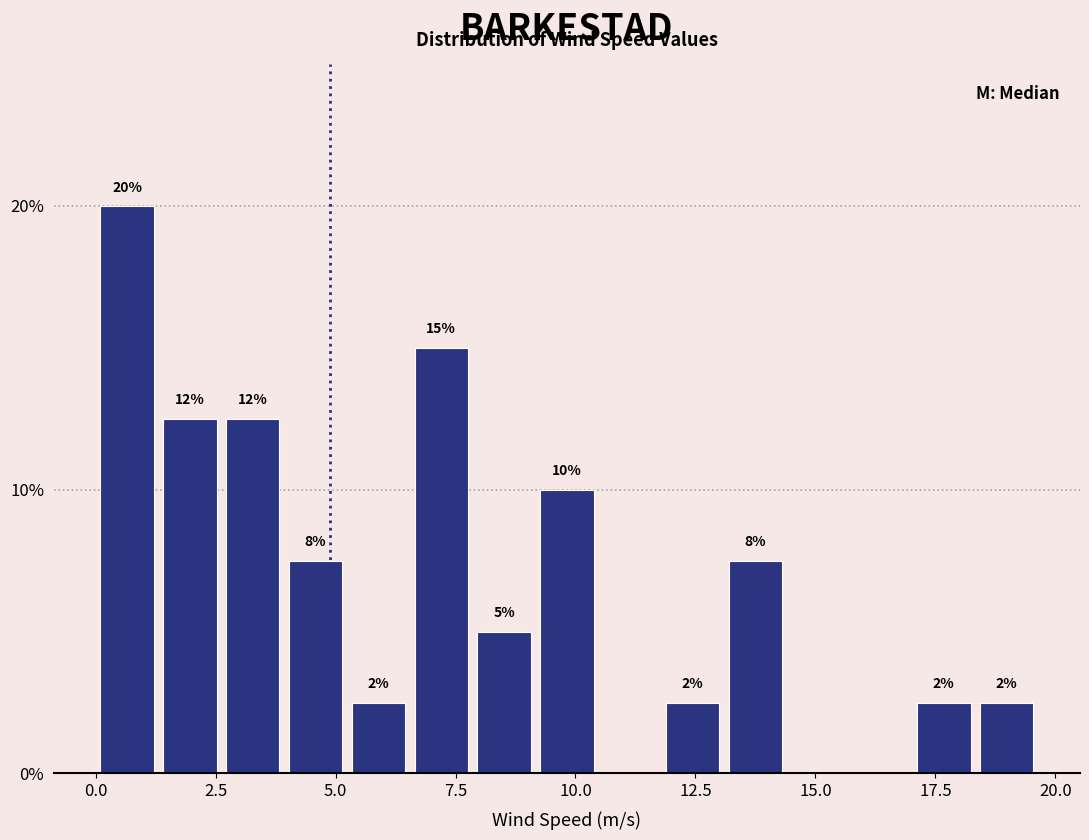

Around what value on the x-axis is the tallest bar? Give the approximate position of its centre, as read against the axis.

0.5